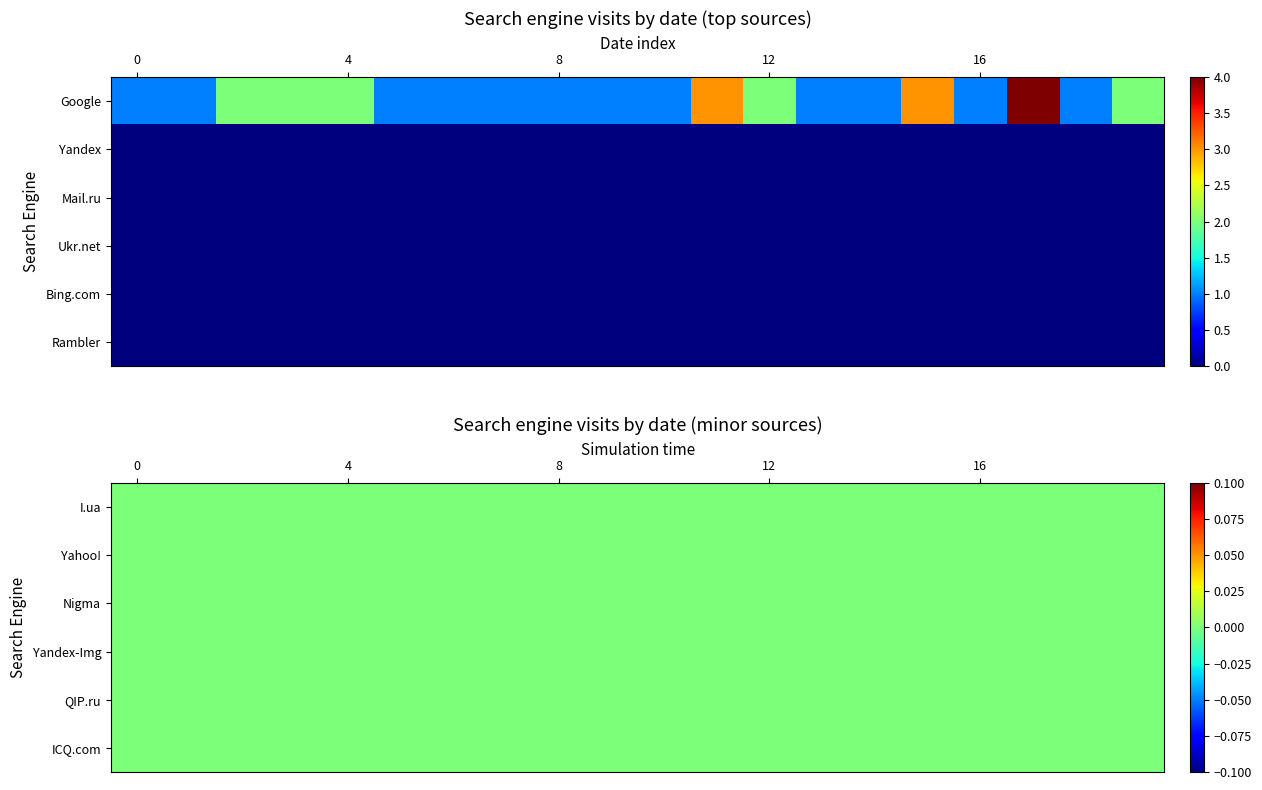

Rank the series by their maximum value, from lowest to highest.

Yandex, Mail.ru, Ukr.net, Bing.com, Rambler, I.ua, Yahoo!, Nigma, Yandex-Img, QIP.ru, ICQ.com, Google